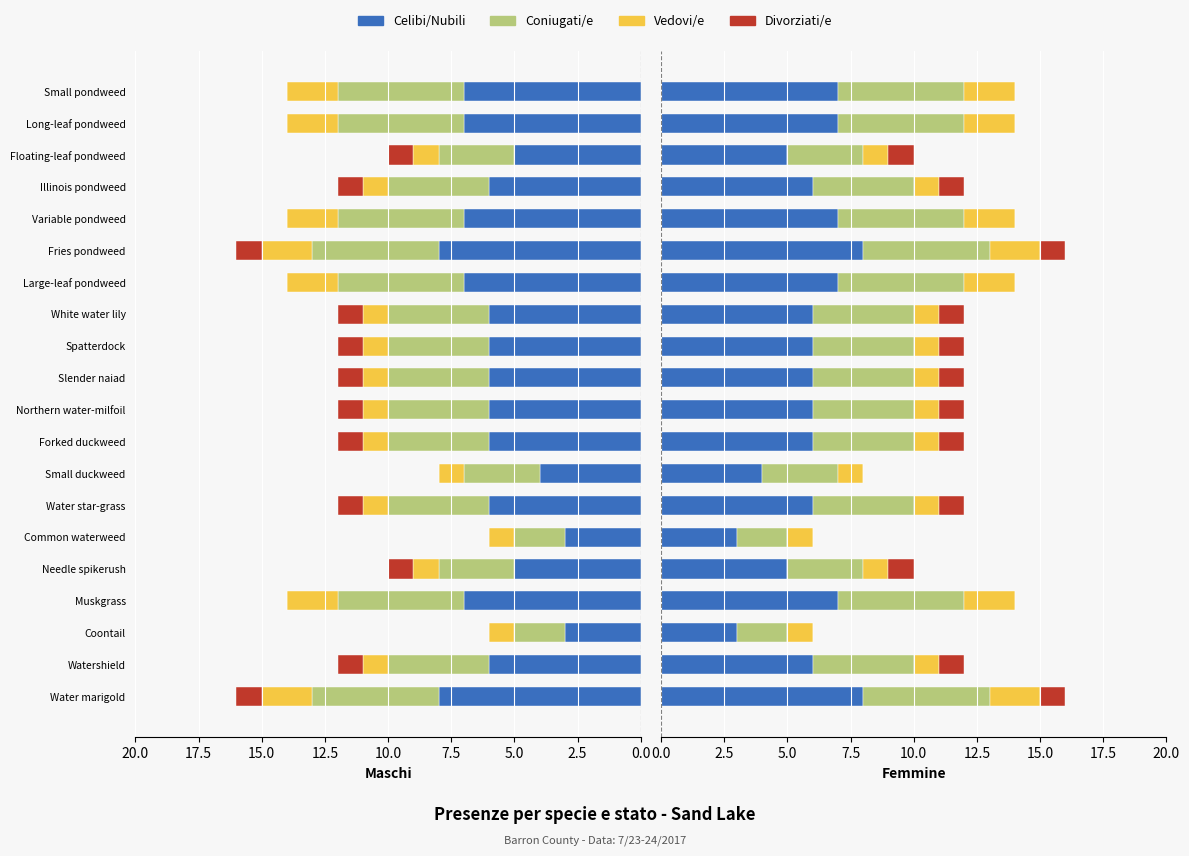

Is it true that Vedovi/e equals 2 at Muskgrass?

True